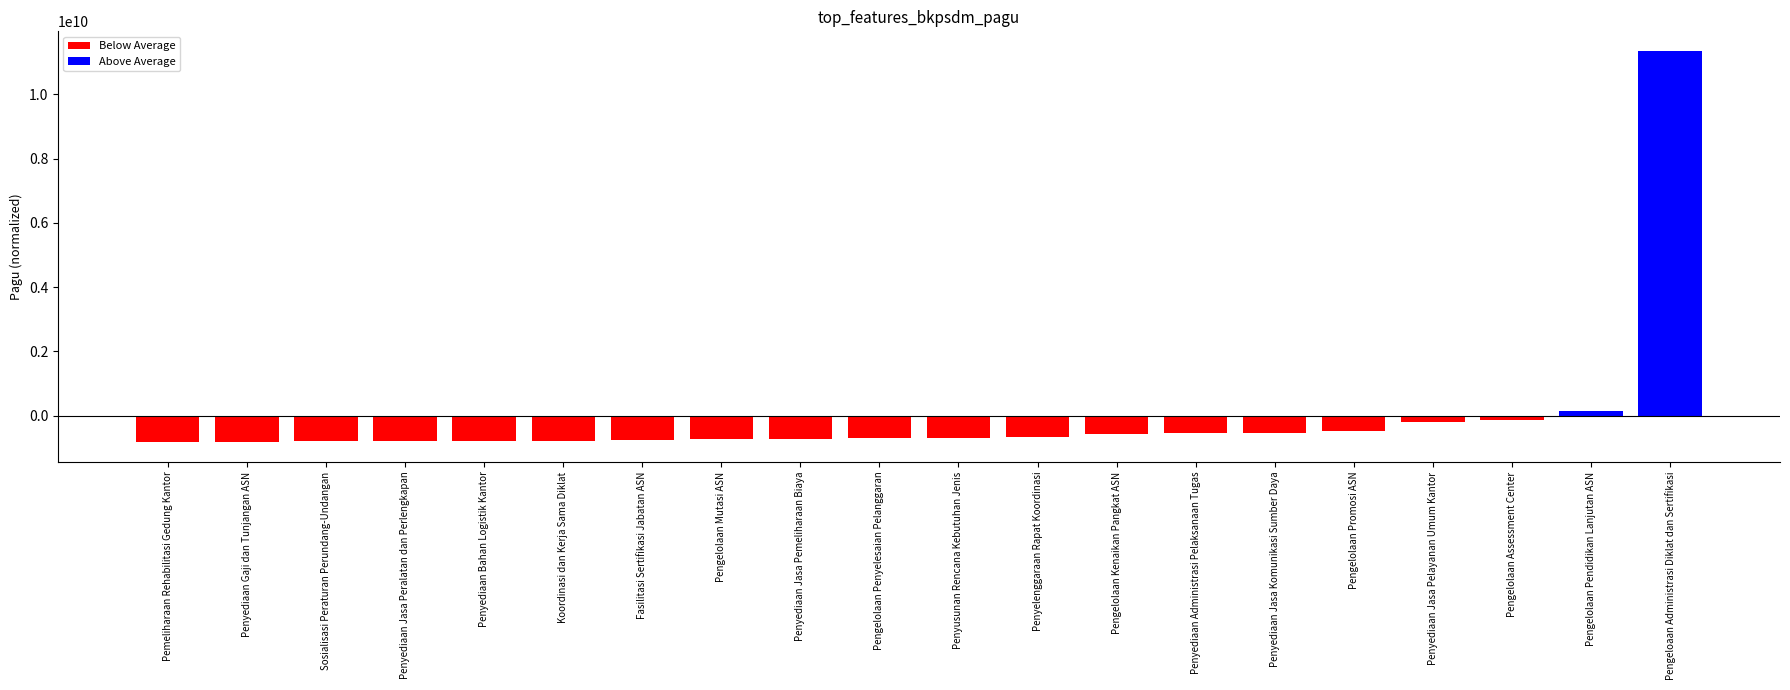

Which has a higher value, Sosialisasi Peraturan Perundang-Undangan or Pengelolaan Assessment Center?

Pengelolaan Assessment Center